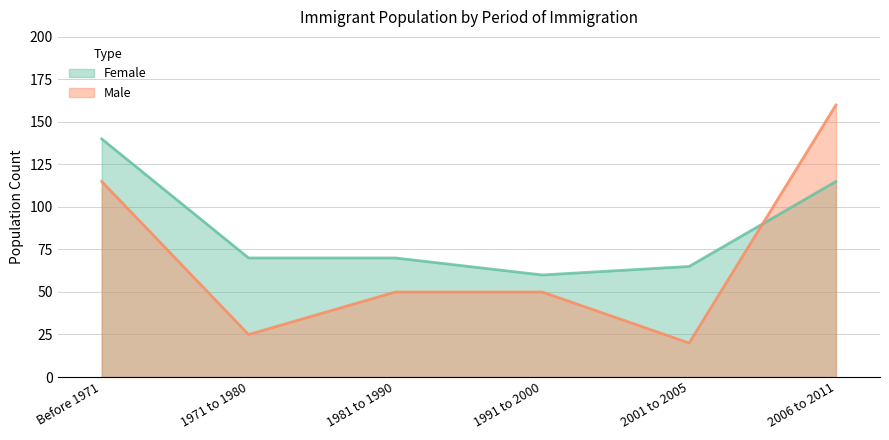

Rank the series by their maximum value, from highest to lowest.

Male, Female